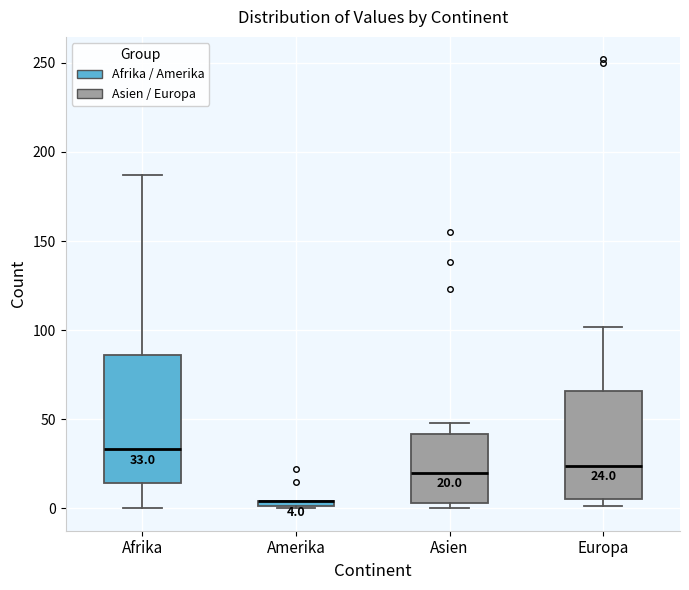

Which box is the tallest, from its lower edge to its upper edge?

Afrika